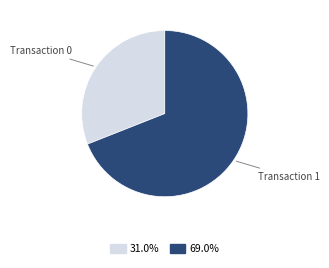

Approximately how many times larger is the value at Transaction 0 compared to Transaction 1?

0.4